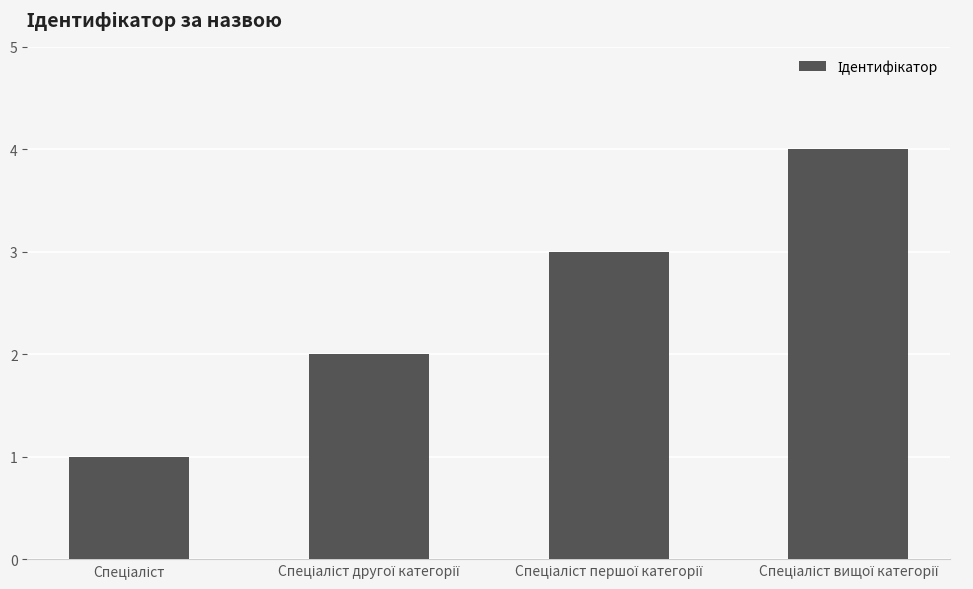

What is the maximum value shown in the chart?

4